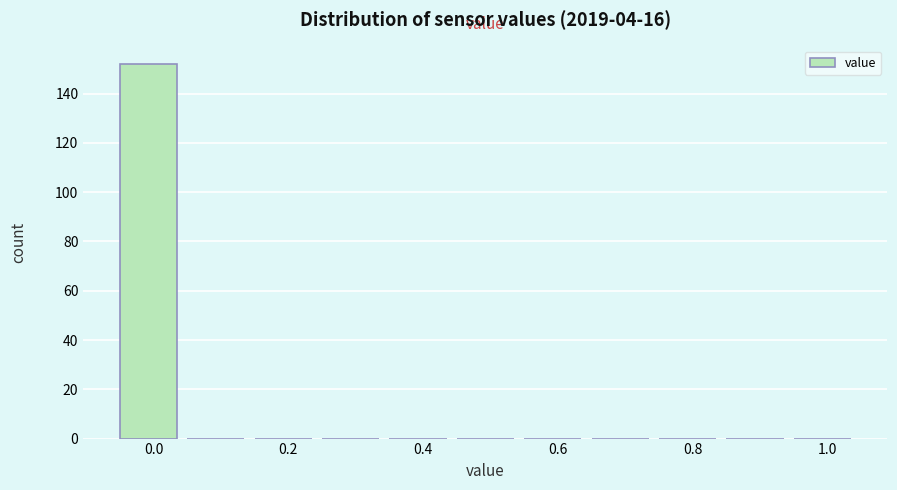

What is the height of the bar covering -0.05 to 0.05 on the x-axis? Neither the bar edges nor the heights are printed on the chart, so give them approximately, as read against the axes.

152